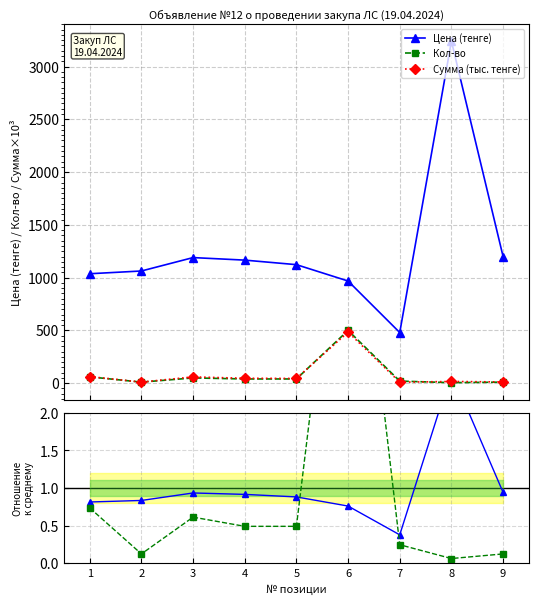

Where is the first local maximum for Кол-во / ср.?

3